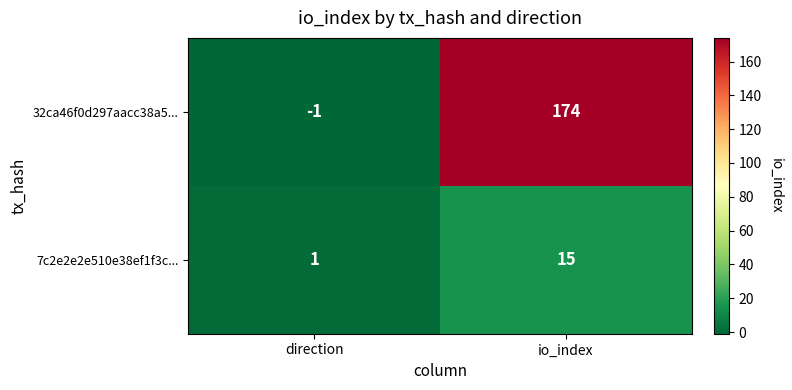

List the series in order of their peak value, lowest first.

7c2e2e2e510e38ef1f3c..., 32ca46f0d297aacc38a5...